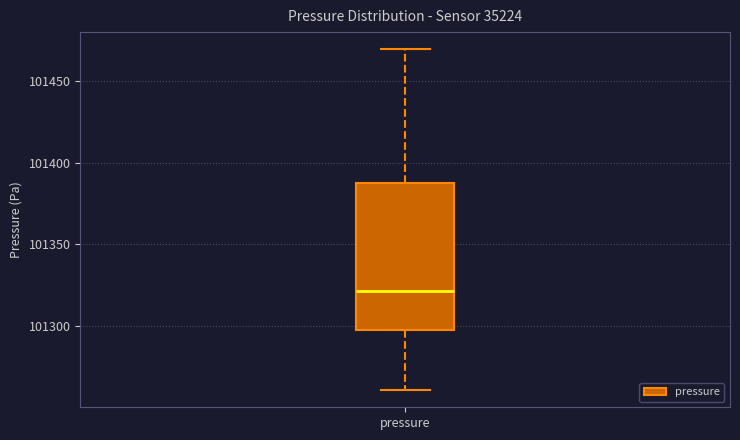

Read this box plot against the y-axis: the position of the median line, the range covered by the box, and the ends of both whiskers. The values are not printed on the chart, so give them approximately, as read against the axis.

median 101320, box 101300 to 101390, whiskers 101260 to 101470